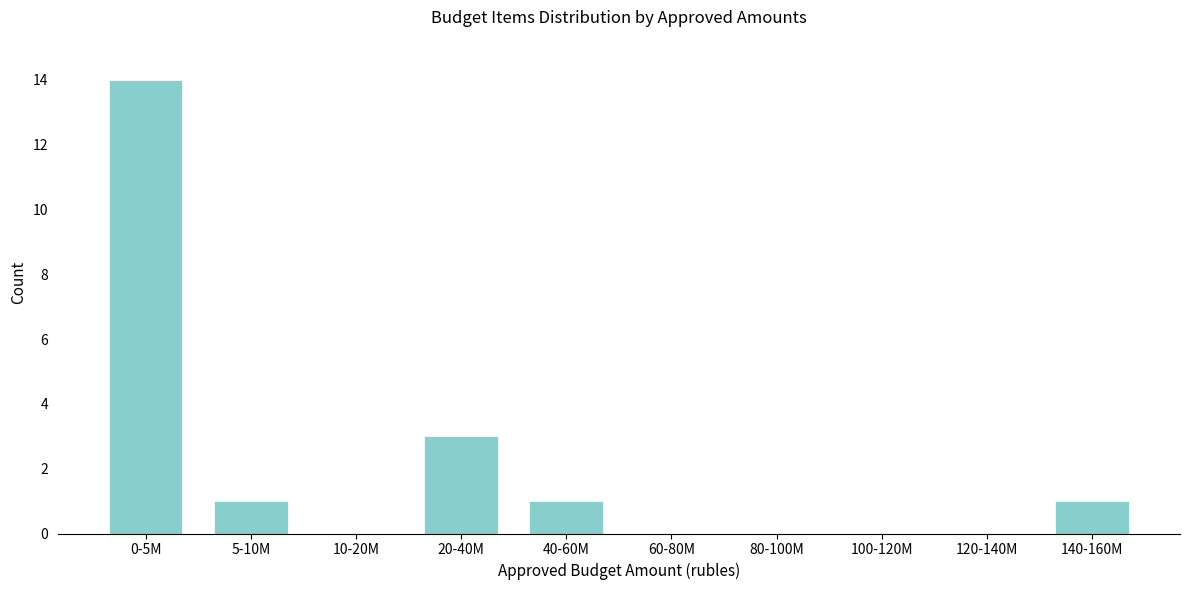

Reading right to left, extract all data points from this chart.

140-160M=1	120-140M=0	100-120M=0	80-100M=0	60-80M=0	40-60M=1	20-40M=3	10-20M=0	5-10M=1	0-5M=14